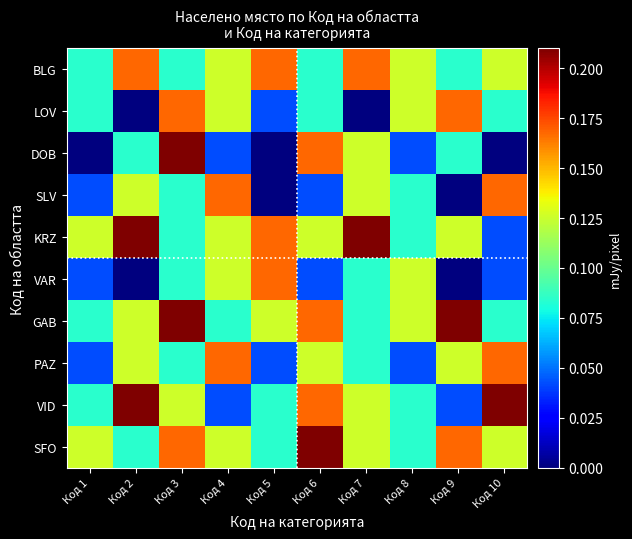

Reading left to right, what are all the values shown in this chart?

BLG: Код 1=0.1	Код 2=0.2	Код 3=0.1	Код 4=0.1	Код 5=0.2	Код 6=0.1	Код 7=0.2	Код 8=0.1	Код 9=0.1	Код 10=0.1
LOV: Код 1=0.1	Код 2=0.0	Код 3=0.2	Код 4=0.1	Код 5=0.0	Код 6=0.1	Код 7=0.0	Код 8=0.1	Код 9=0.2	Код 10=0.1
DOB: Код 1=0.0	Код 2=0.1	Код 3=0.2	Код 4=0.0	Код 5=0.0	Код 6=0.2	Код 7=0.1	Код 8=0.0	Код 9=0.1	Код 10=0.0
SLV: Код 1=0.0	Код 2=0.1	Код 3=0.1	Код 4=0.2	Код 5=0.0	Код 6=0.0	Код 7=0.1	Код 8=0.1	Код 9=0.0	Код 10=0.2
KRZ: Код 1=0.1	Код 2=0.2	Код 3=0.1	Код 4=0.1	Код 5=0.2	Код 6=0.1	Код 7=0.2	Код 8=0.1	Код 9=0.1	Код 10=0.0
VAR: Код 1=0.0	Код 2=0.0	Код 3=0.1	Код 4=0.1	Код 5=0.2	Код 6=0.0	Код 7=0.1	Код 8=0.1	Код 9=0.0	Код 10=0.0
GAB: Код 1=0.1	Код 2=0.1	Код 3=0.2	Код 4=0.1	Код 5=0.1	Код 6=0.2	Код 7=0.1	Код 8=0.1	Код 9=0.2	Код 10=0.1
PAZ: Код 1=0.0	Код 2=0.1	Код 3=0.1	Код 4=0.2	Код 5=0.0	Код 6=0.1	Код 7=0.1	Код 8=0.0	Код 9=0.1	Код 10=0.2
VID: Код 1=0.1	Код 2=0.2	Код 3=0.1	Код 4=0.0	Код 5=0.1	Код 6=0.2	Код 7=0.1	Код 8=0.1	Код 9=0.0	Код 10=0.2
SFO: Код 1=0.1	Код 2=0.1	Код 3=0.2	Код 4=0.1	Код 5=0.1	Код 6=0.2	Код 7=0.1	Код 8=0.1	Код 9=0.2	Код 10=0.1